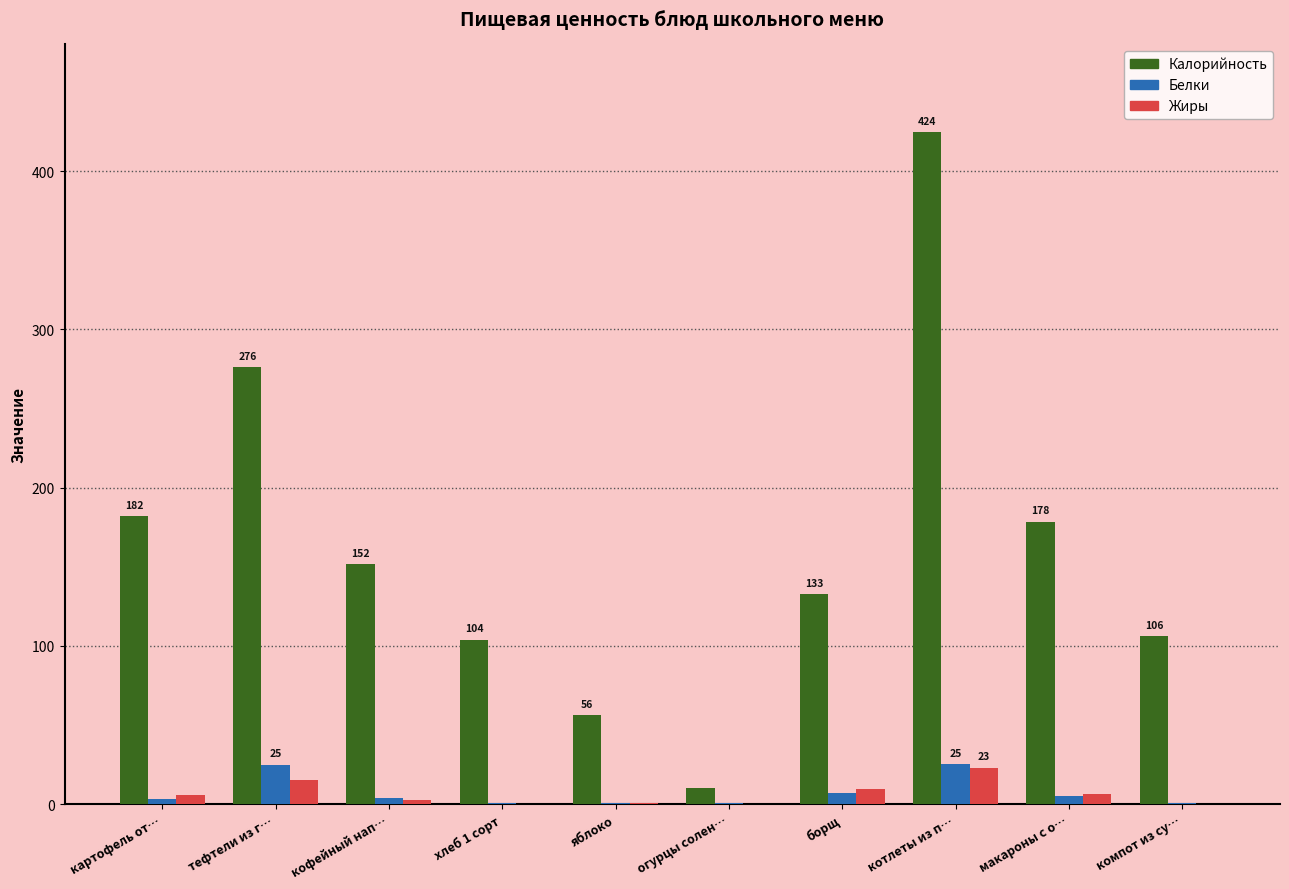

How many groups of bars are there?

10